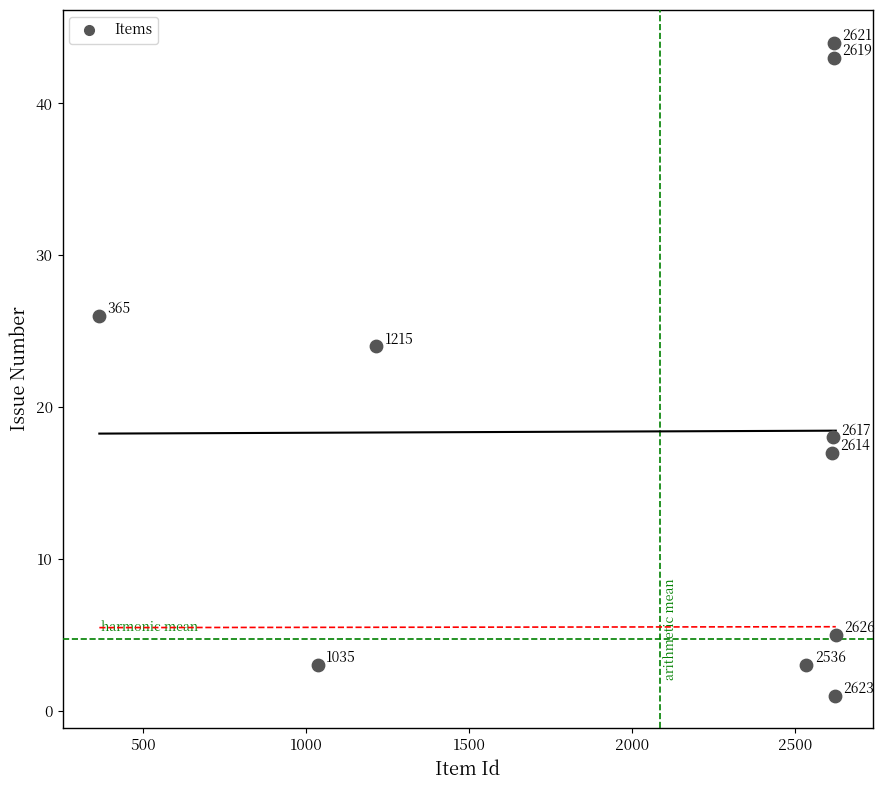

What Y value in the scatter plot is closest to 22?

24